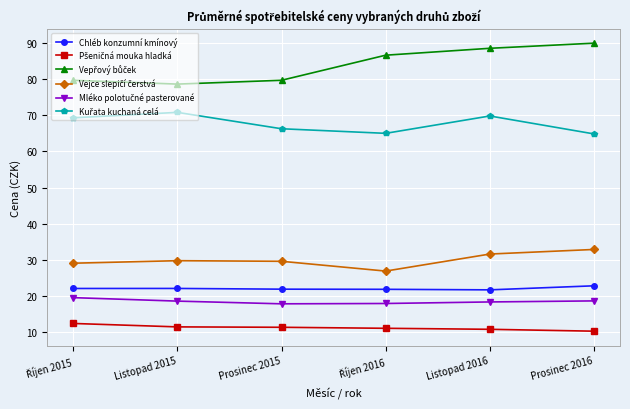

At how many categories does at least one series exceed 47?

6